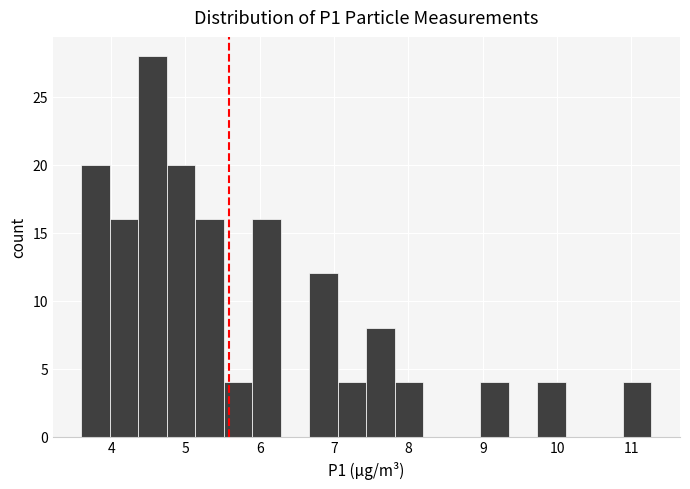

Read against the x-axis, roughly where is the centre of the tallest bar?

4.6